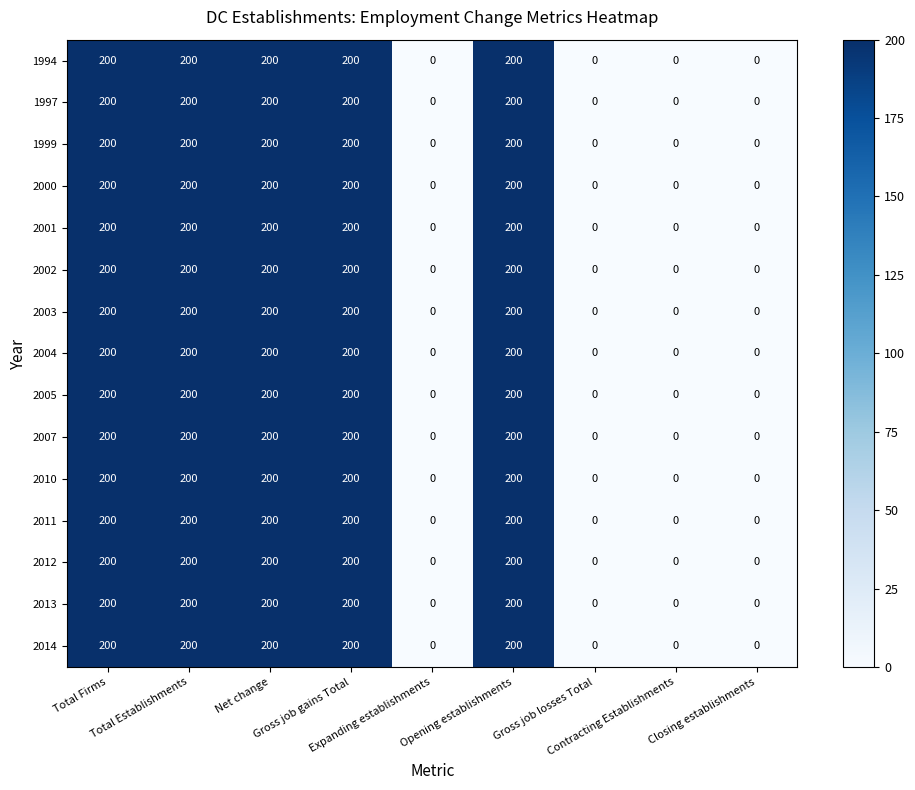

What is the maximum value shown in the chart?

200